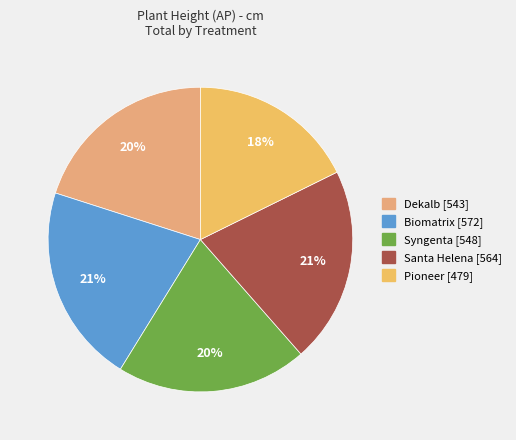

To the nearest percent, what is the combined percentage of Dekalb and Biomatrix?

41%